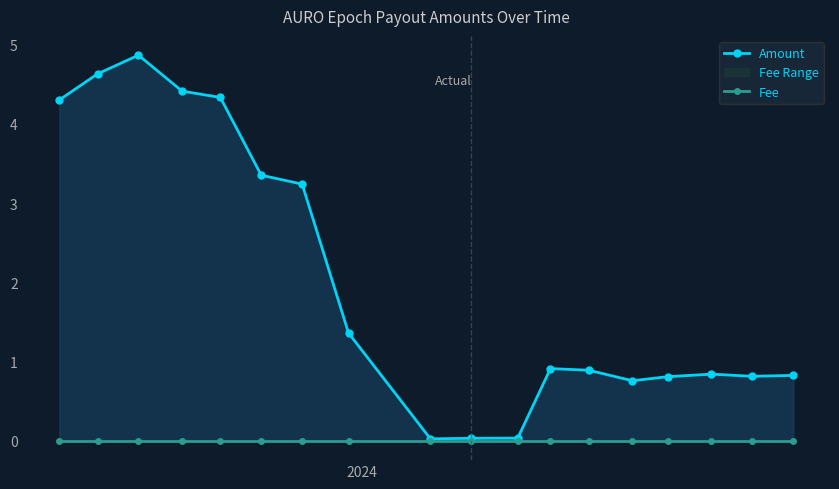

Which series has the largest range (max minus min)?

Amount